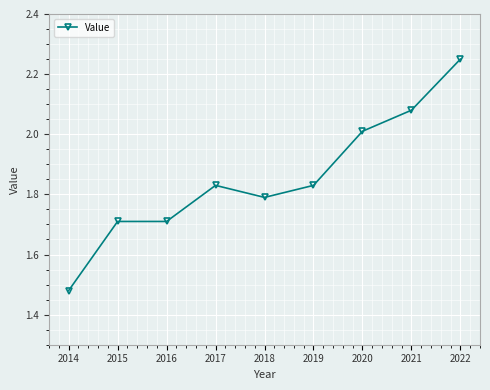

True or false: the data has more than 0 interior local peaks.

True